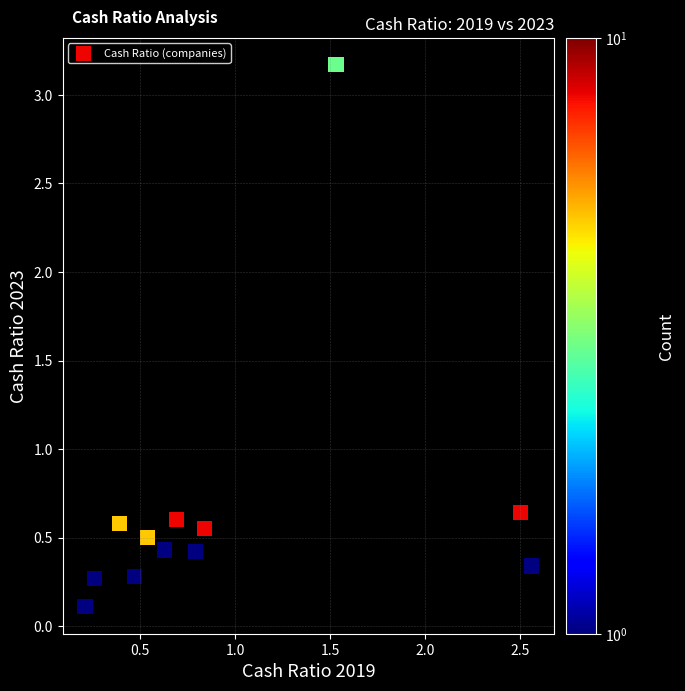

What is the range of X values (max minus min)?

2.4